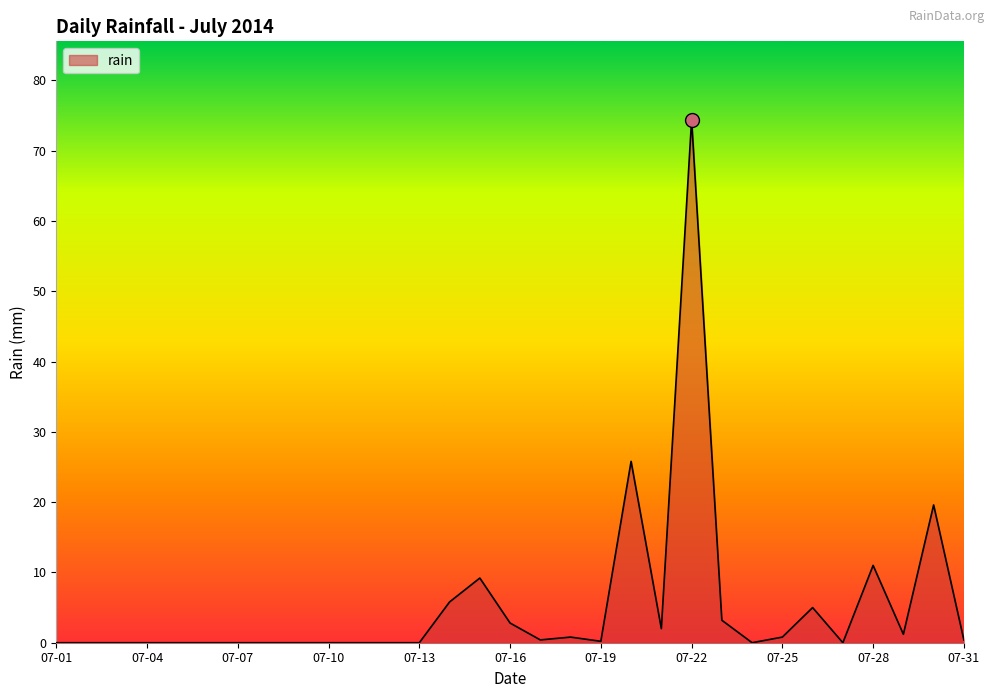

What is the maximum value shown in the chart?

74.4